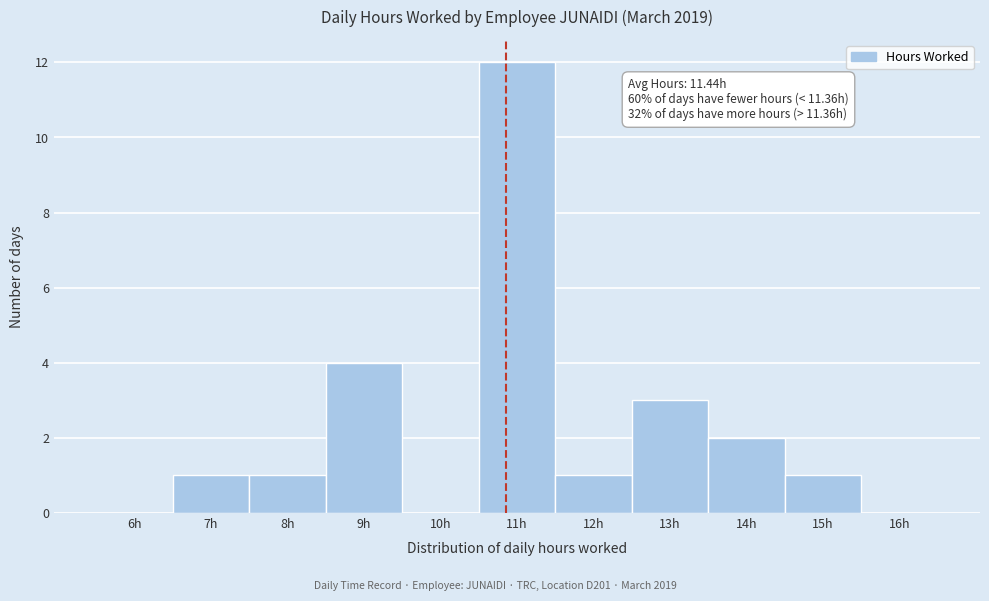

Reading right to left, what are all the values shown in this chart?

16h=0	15h=1	14h=2	13h=3	12h=1	11h=12	10h=0	9h=4	8h=1	7h=1	6h=0